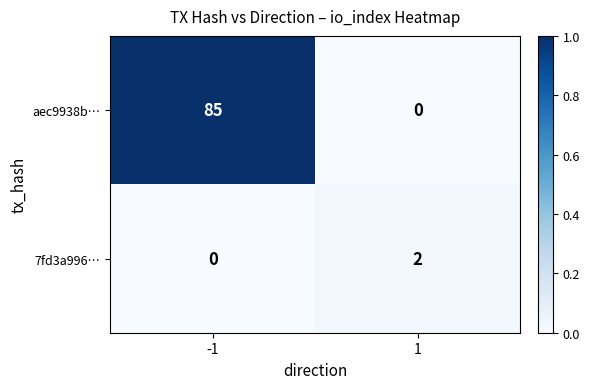

Which series changed the most between -1 and 1?

aec9938b…